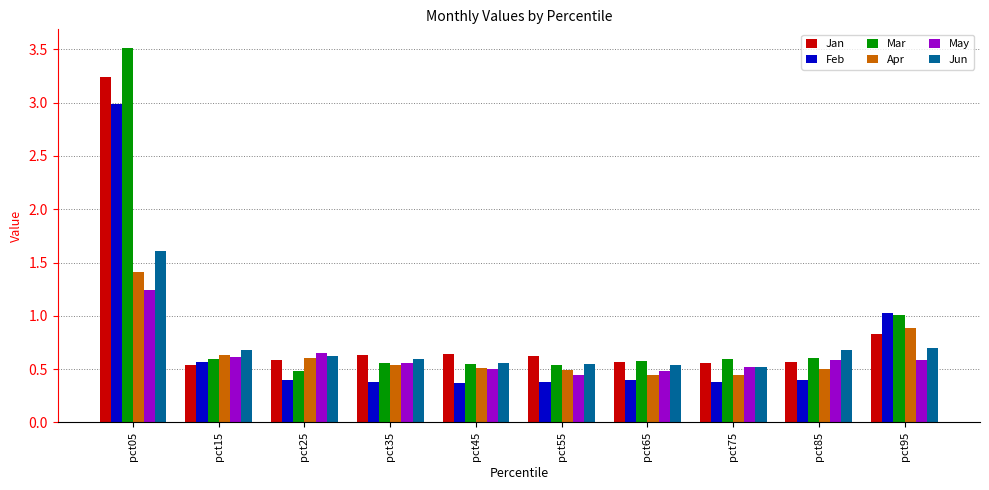

What is the sum of the Mar values at pct75 and pct35?

1.1